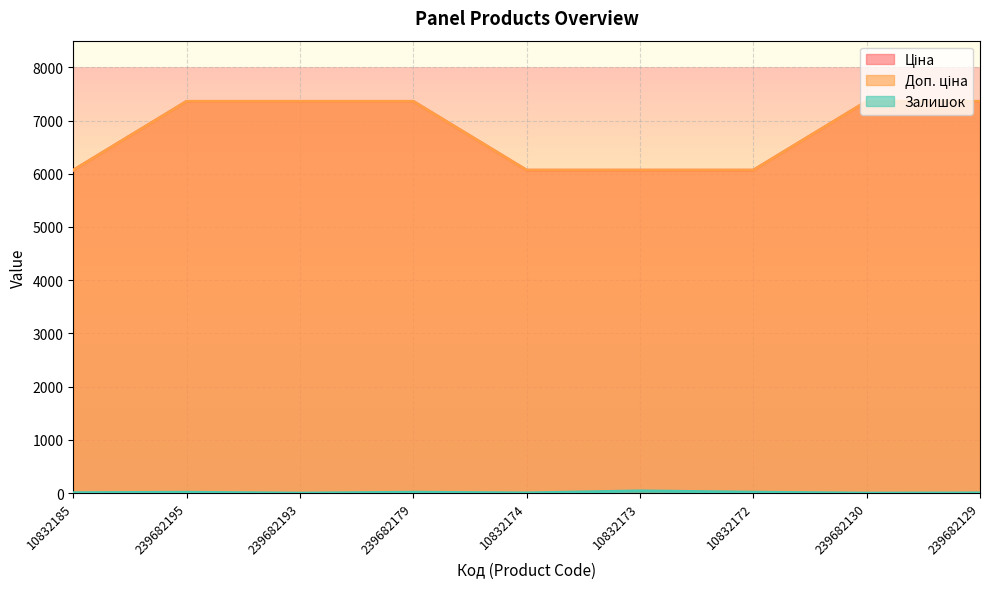

True or false: Залишок and Доп. ціна cross at least once.

False